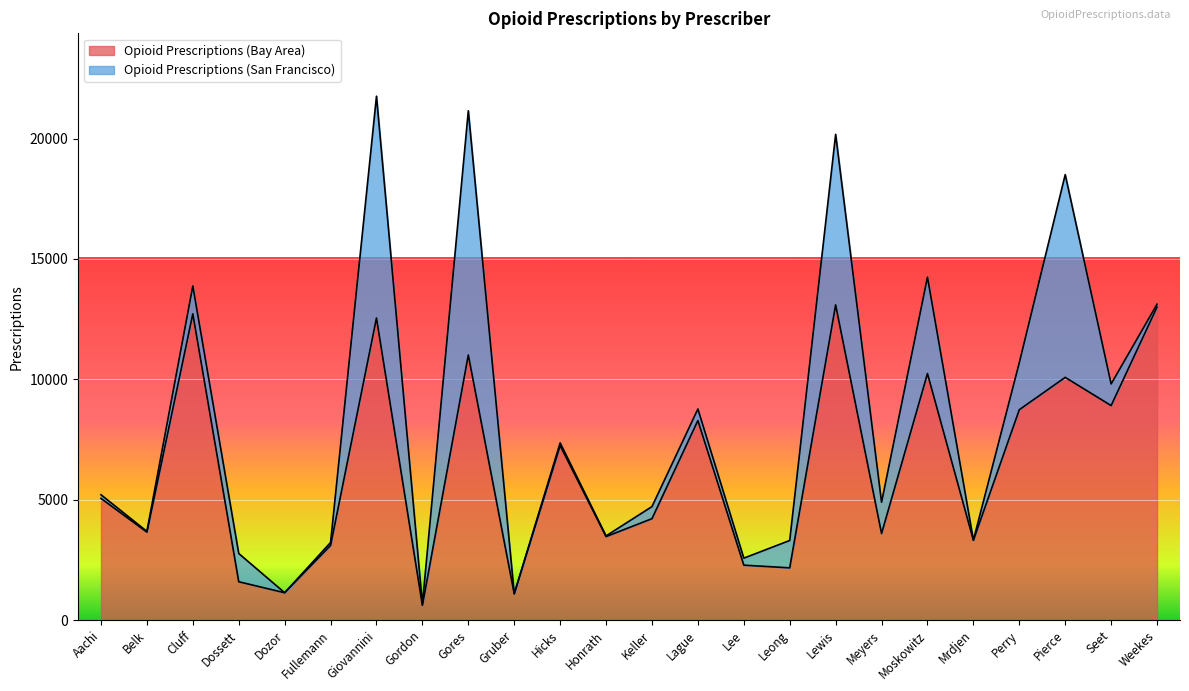

Where is the data nearest to the value 6849?

Hicks